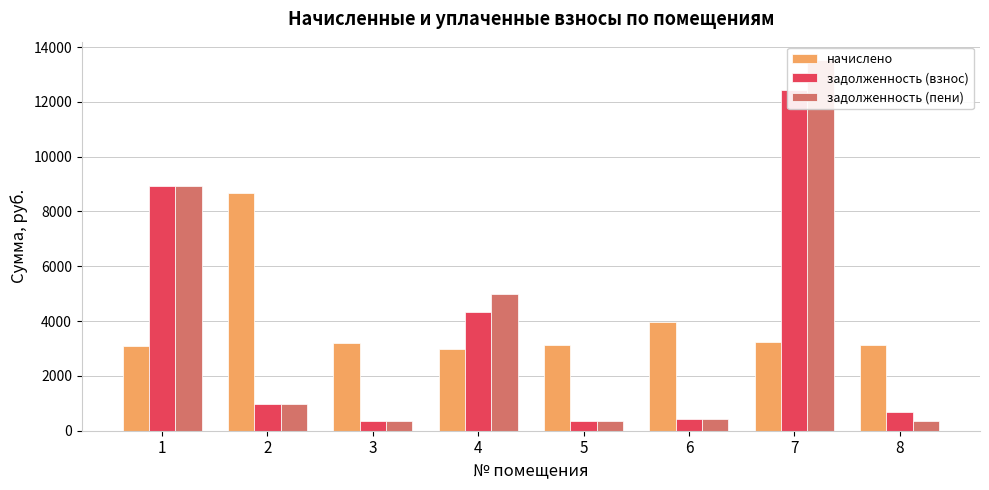

Between 4 and 6, which series saw the biggest shift?

задолженность (пени)